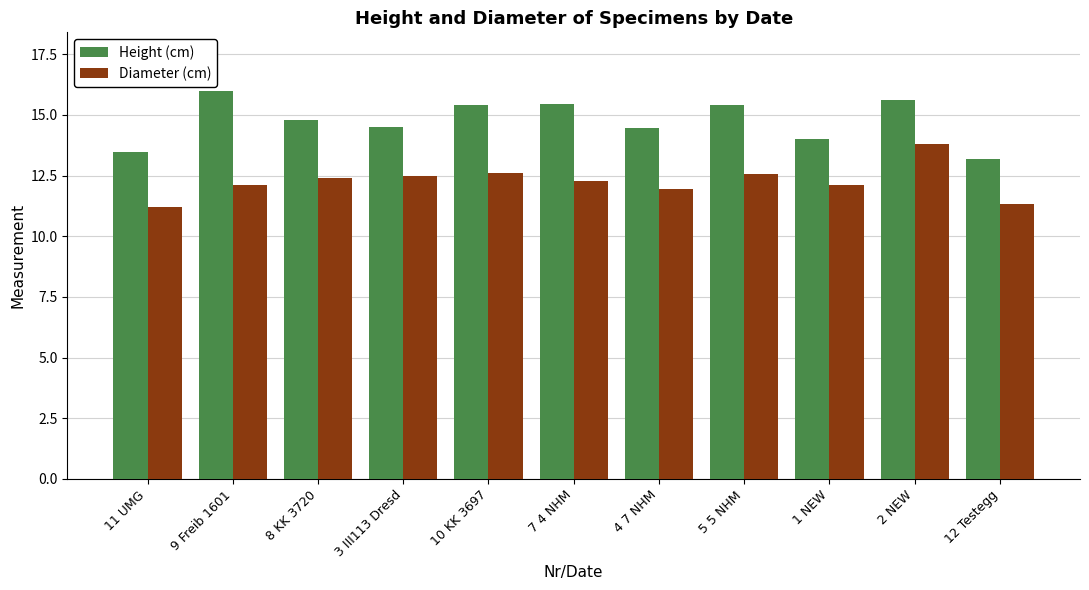

The Height (cm) series shows 15.5 at 7 4 NHM. True or false?

True